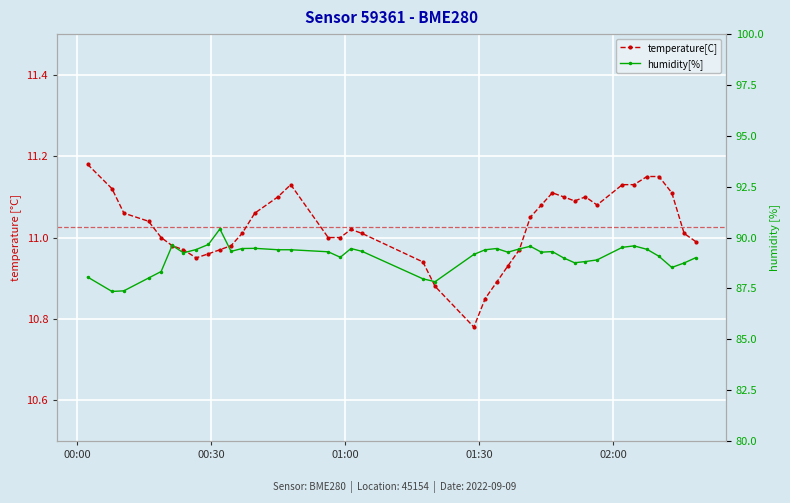

Rank the series by their maximum value, from lowest to highest.

temperature[C], humidity[%]